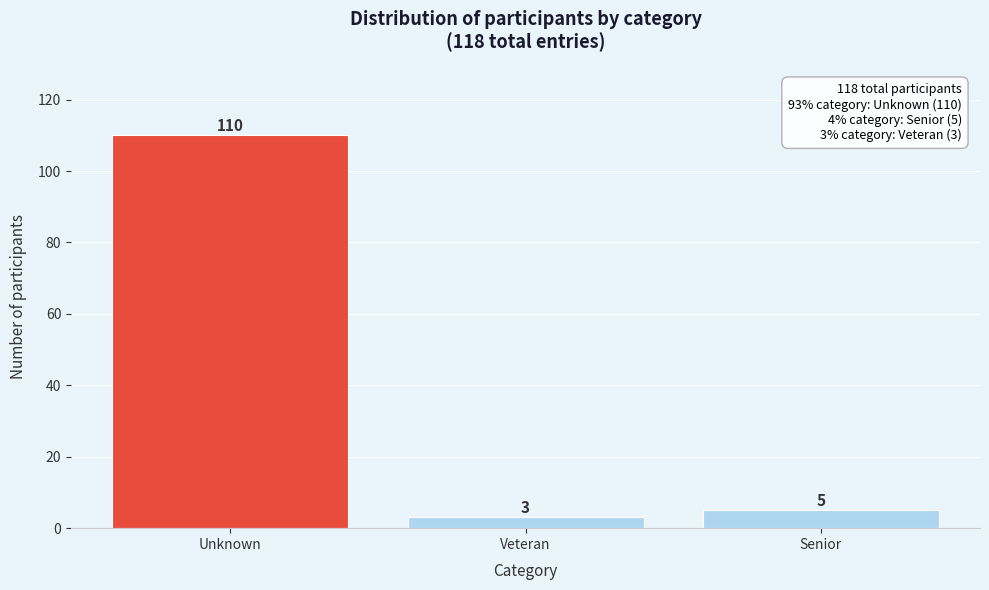

Reading left to right, extract all data points from this chart.

Unknown=110	Veteran=3	Senior=5